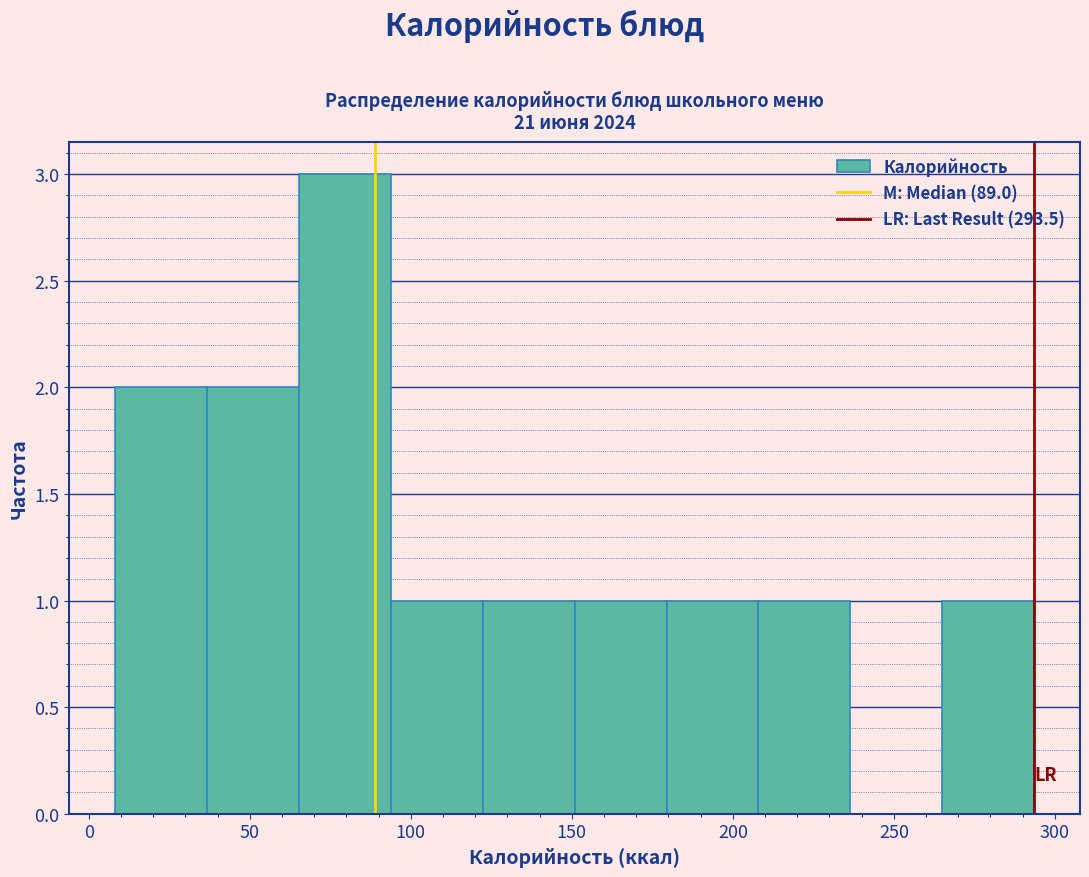

Reading left to right, list every bar in this chart as the range it spans on the x-axis followed by its height. Neither the bar edges nor the heights are printed on the chart, so give them approximately, as read against the axes.

10 to 35: 2
35 to 65: 2
65 to 95: 3
95 to 120: 1
120 to 150: 1
150 to 180: 1
180 to 210: 1
210 to 235: 1
235 to 265: 0
265 to 295: 1